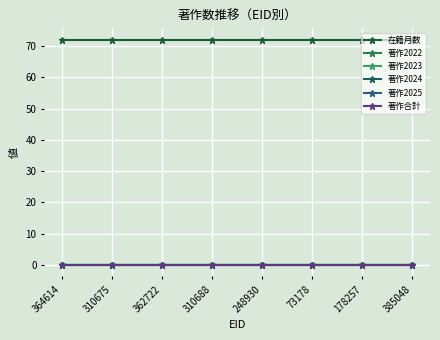

Reading left to right, transcribe all the data shown in this chart.

在籍月数: 364614=72	310675=72	362722=72	310688=72	248930=72	73178=72	178257=72	385048=72
著作2022: 364614=0	310675=0	362722=0	310688=0	248930=0	73178=0	178257=0	385048=0
著作2023: 364614=0	310675=0	362722=0	310688=0	248930=0	73178=0	178257=0	385048=0
著作2024: 364614=0	310675=0	362722=0	310688=0	248930=0	73178=0	178257=0	385048=0
著作2025: 364614=0	310675=0	362722=0	310688=0	248930=0	73178=0	178257=0	385048=0
著作合計: 364614=0	310675=0	362722=0	310688=0	248930=0	73178=0	178257=0	385048=0